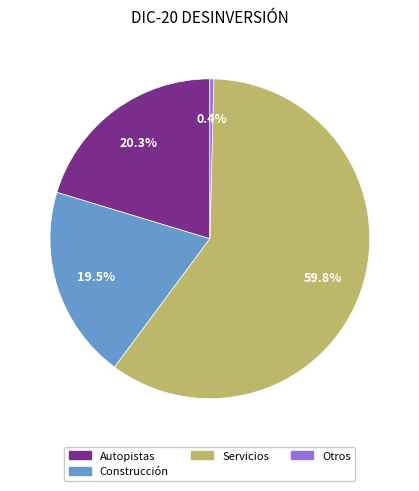

Does any single category account for the majority?

Yes